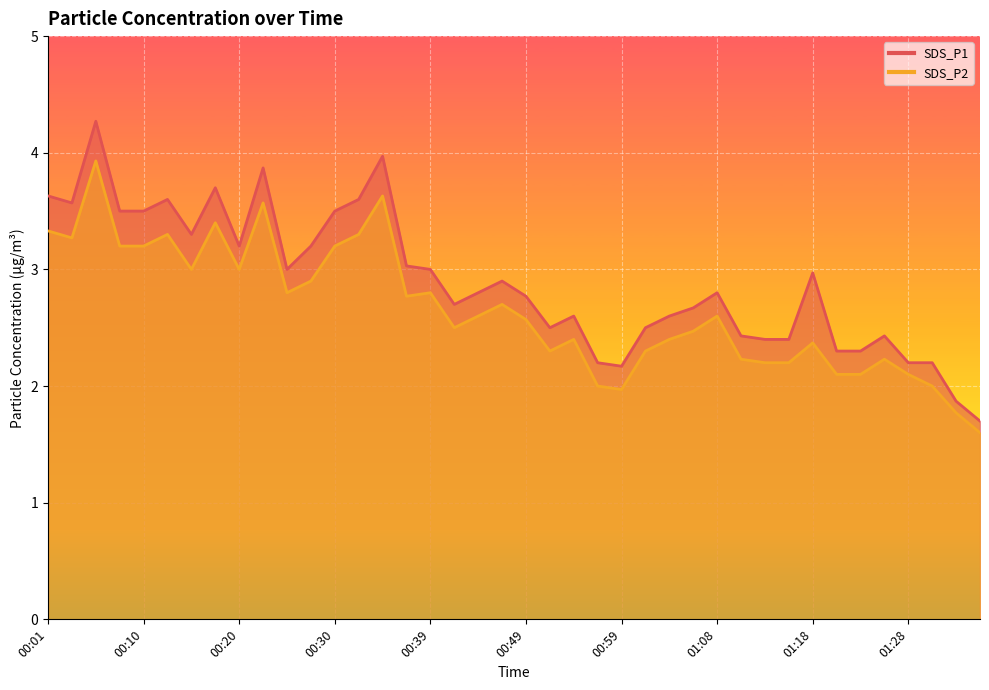

True or false: SDS_P1 has more than 1 interior local peaks.

True